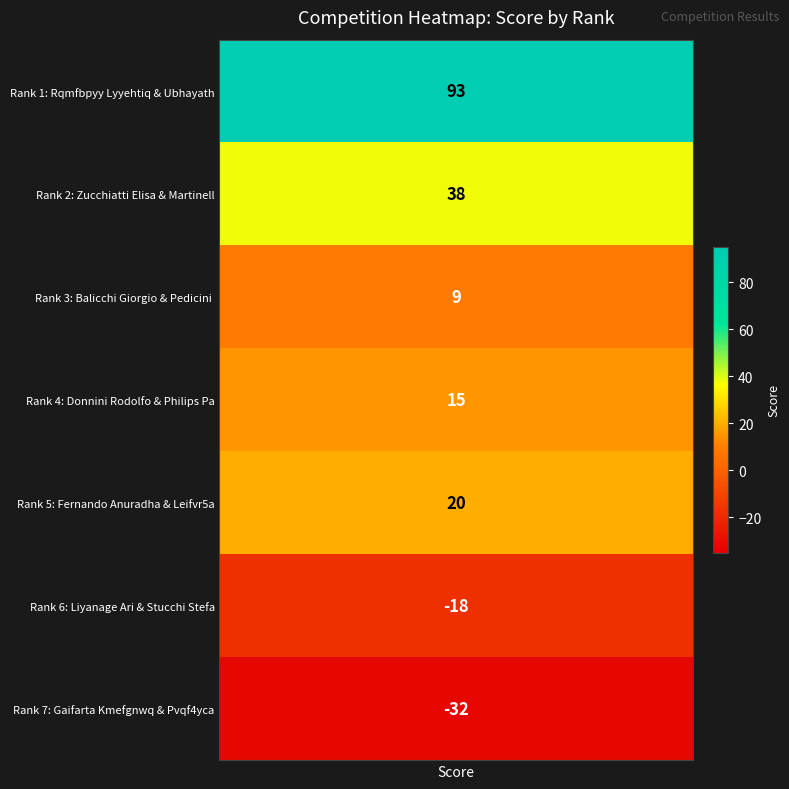

Reading right to left, extract all data points from this chart.

7=-32	6=-18	5=20	4=15	3=9	2=38	1=93